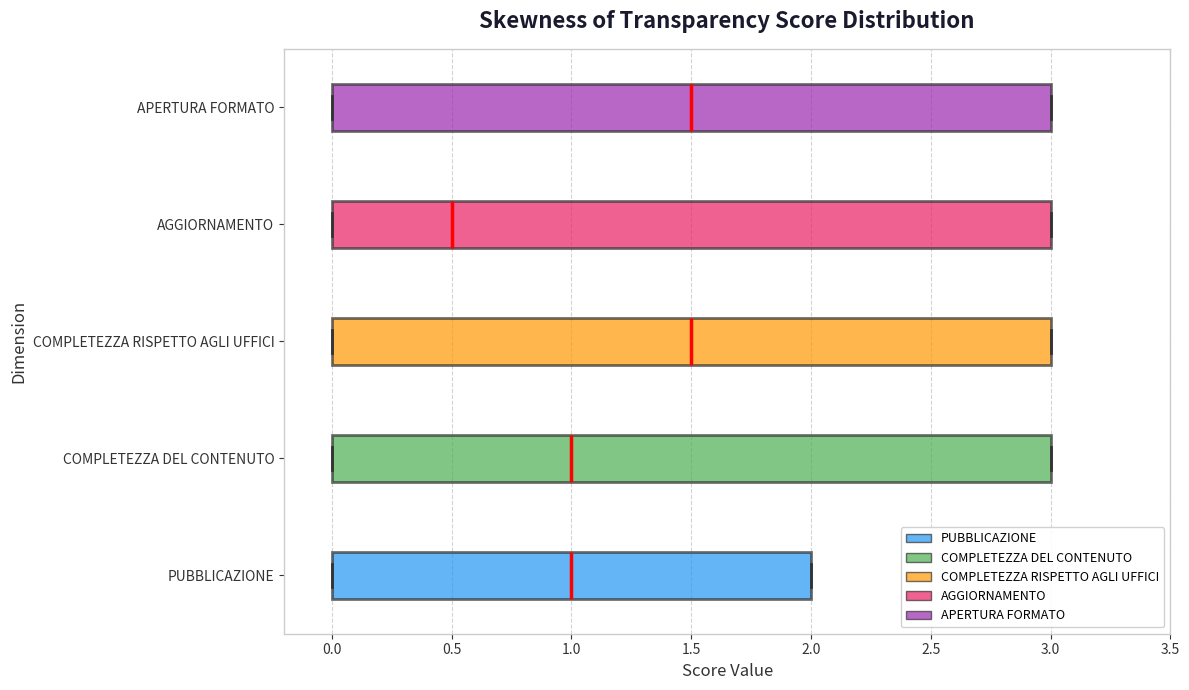

Reading bottom to top, transcribe this box plot: for each box, give where its median line is, the range the box spans, and where its two whiskers end, as read against the x-axis. The values are not printed on the chart, so give them approximately, as read against the axis.

PUBBLICAZIONE: median 1.0, box 0.0 to 2.0, whiskers 0.0 to 2.0
COMPLETEZZA DEL CONTENUTO: median 1.0, box 0.0 to 3.0, whiskers 0.0 to 3.0
COMPLETEZZA RISPETTO AGLI UFFICI: median 1.5, box 0.0 to 3.0, whiskers 0.0 to 3.0
AGGIORNAMENTO: median 0.5, box 0.0 to 3.0, whiskers 0.0 to 3.0
APERTURA FORMATO: median 1.5, box 0.0 to 3.0, whiskers 0.0 to 3.0